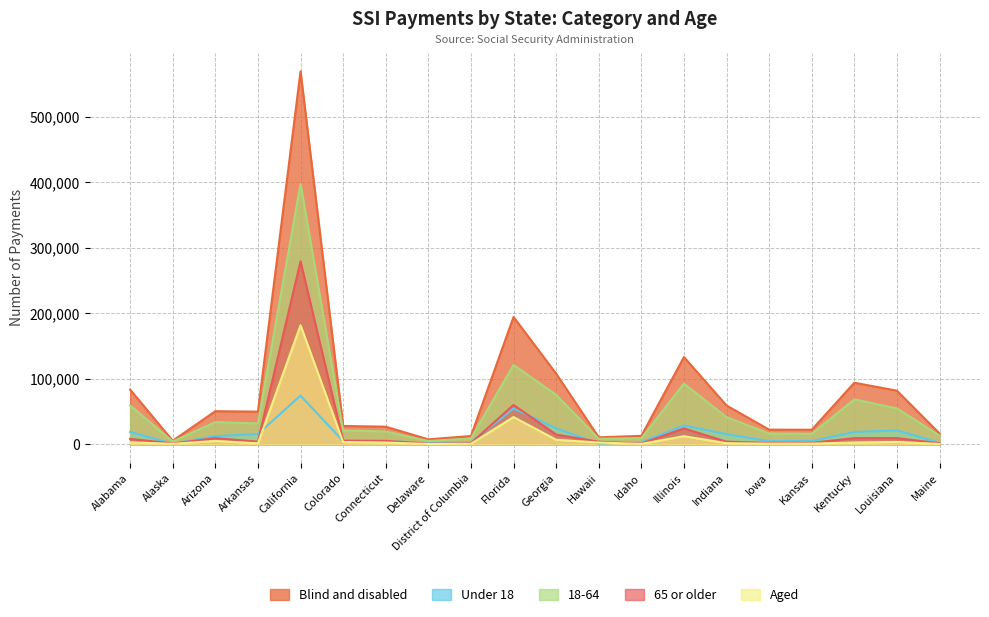

The value of Aged at Hawaii is 4517. True or false?

False